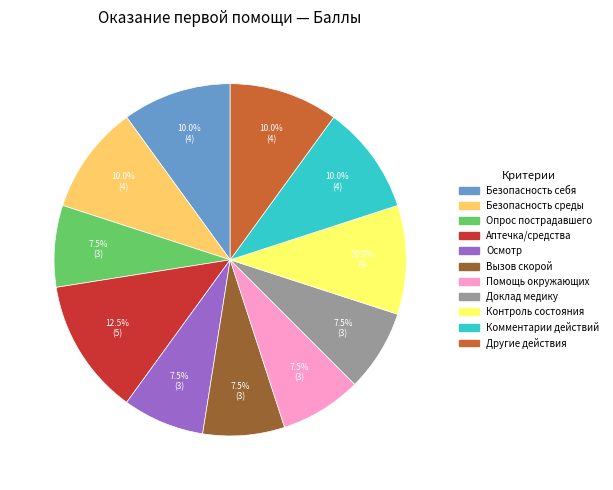

Which category has the biggest portion of the pie?

Аптечка/средства